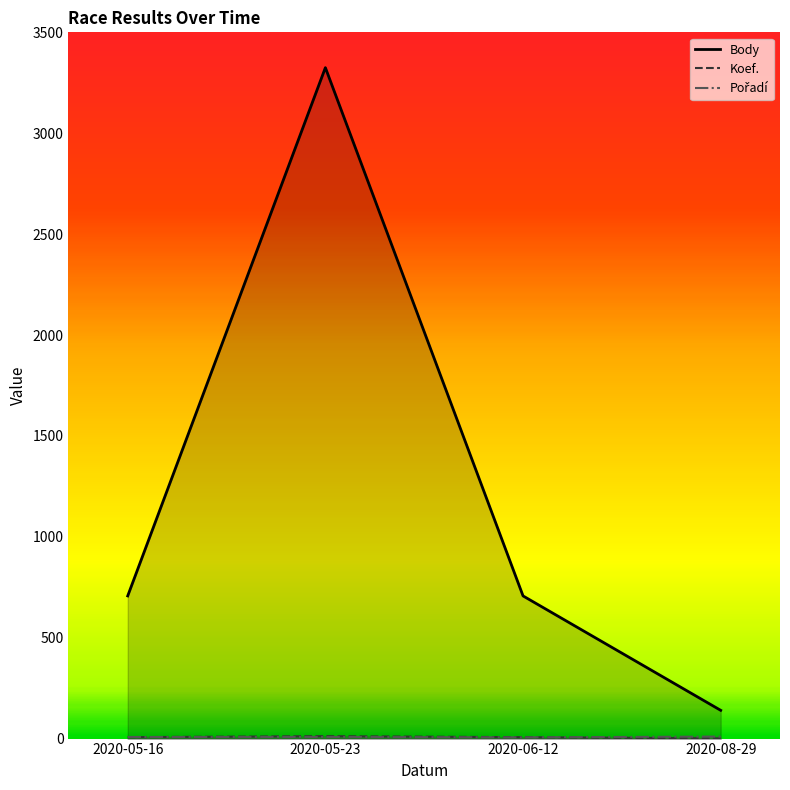

How many values in the Body series exceed 707?

1